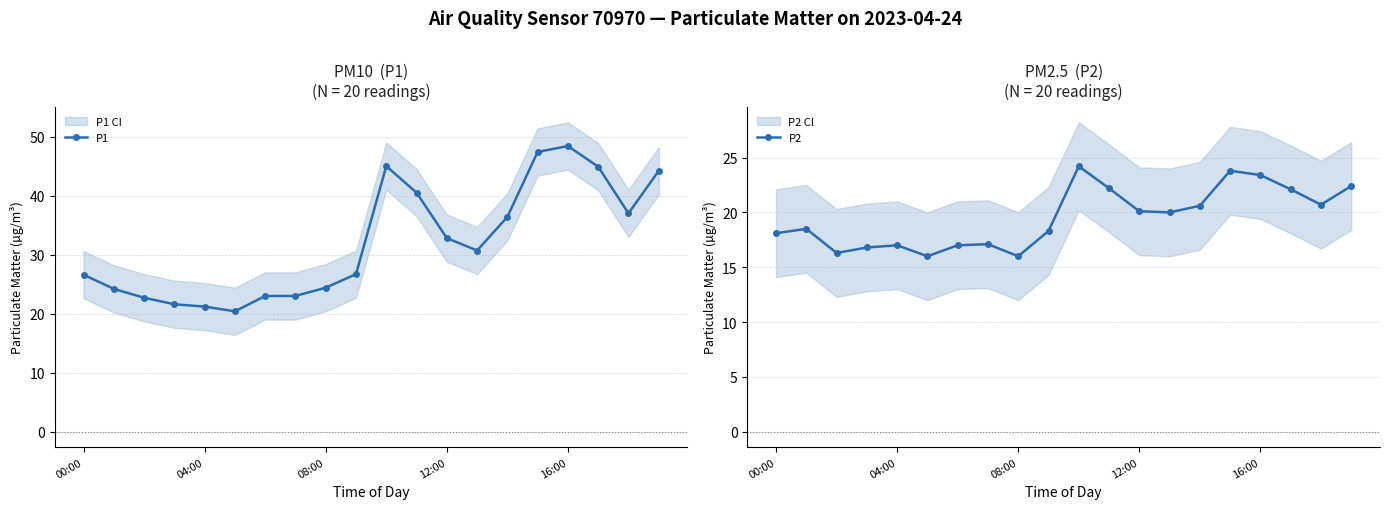

Which series has the largest total across all categories?

P1